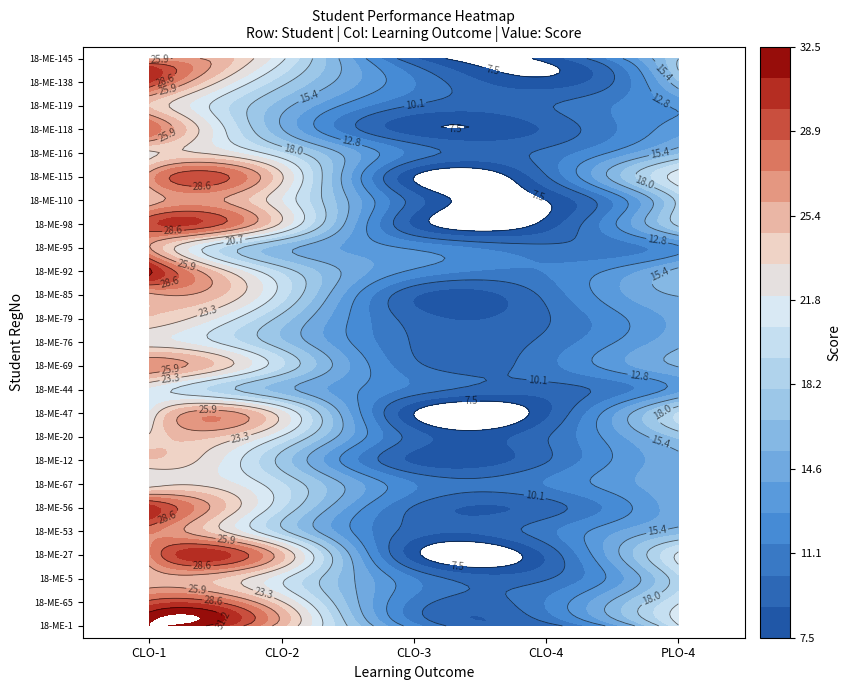

At how many categories does at least one series exceed 16?

3